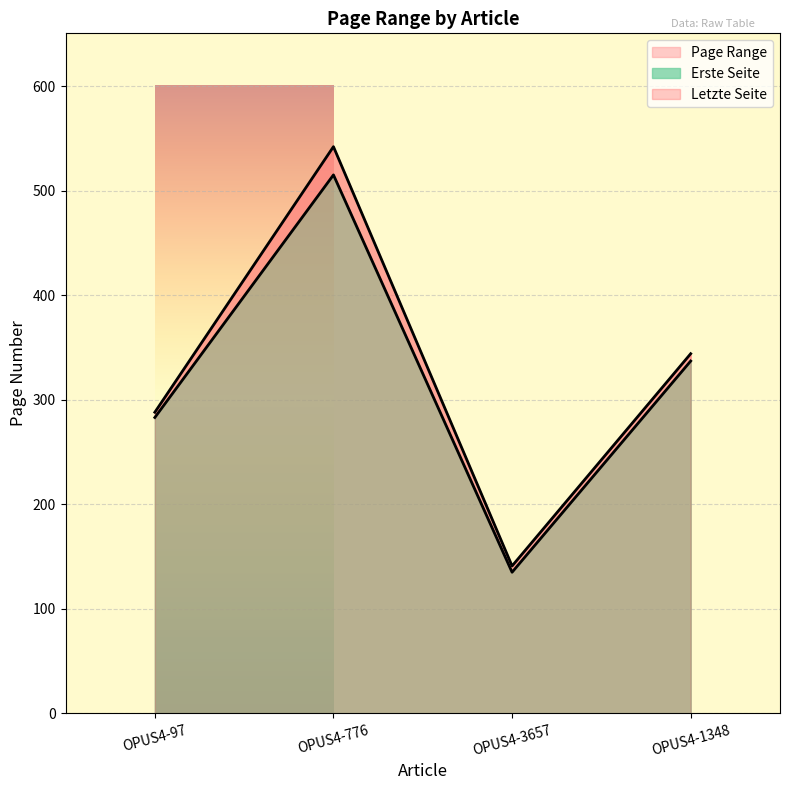

Rank the categories by Erste Seite value from lowest to highest.

OPUS4-3657, OPUS4-97, OPUS4-1348, OPUS4-776